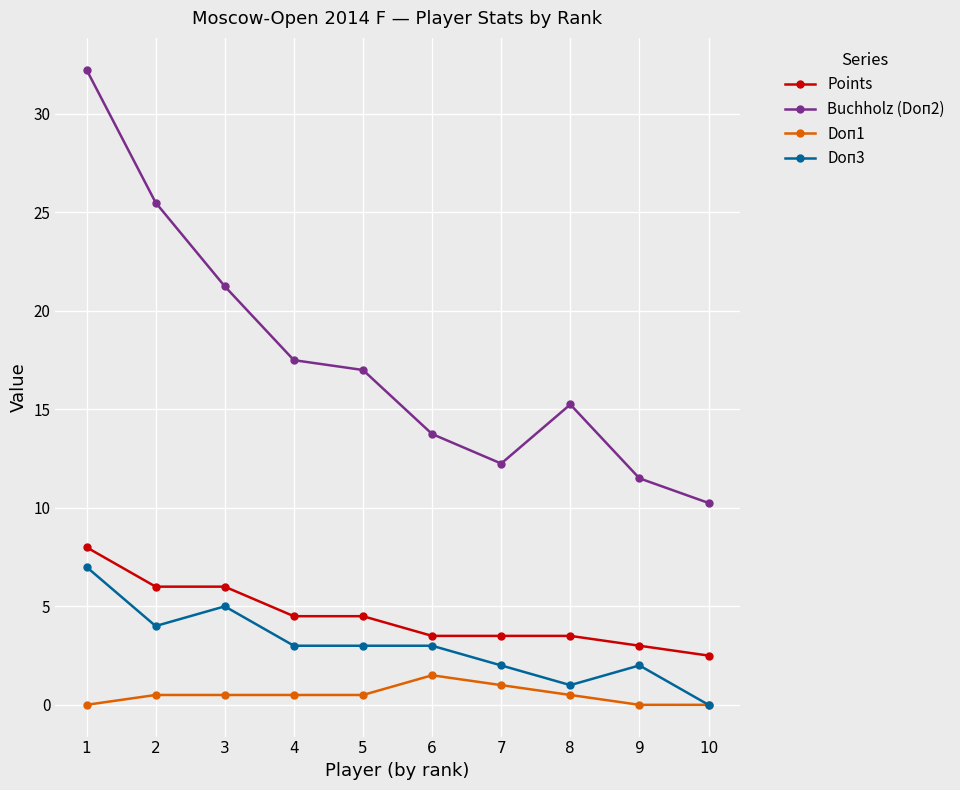

Is the value of Buchholz (Doп2) at 3 greater than the value of Points at 4?

Yes